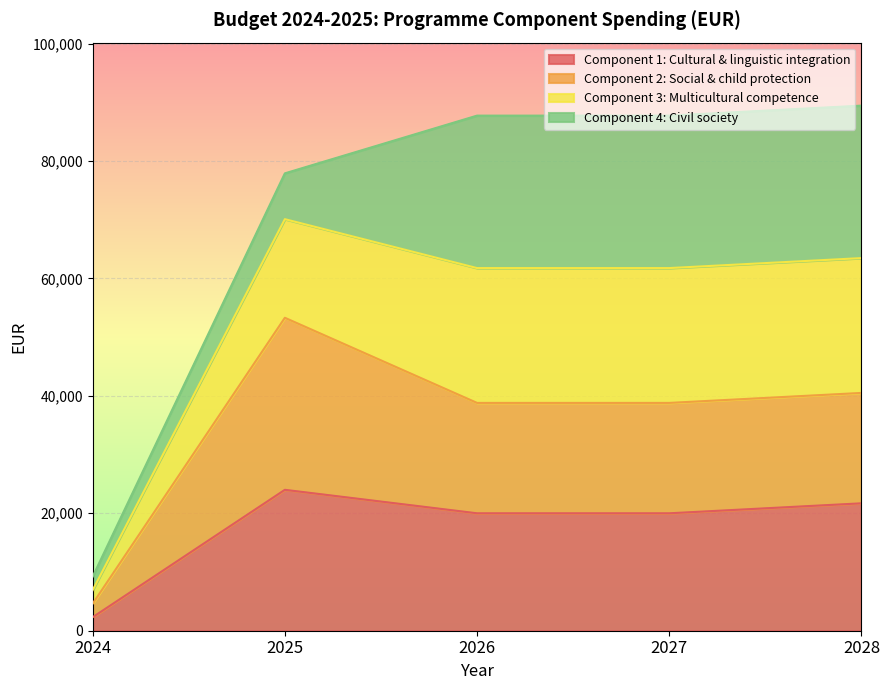

What is the total value across all series at 2025?

77900